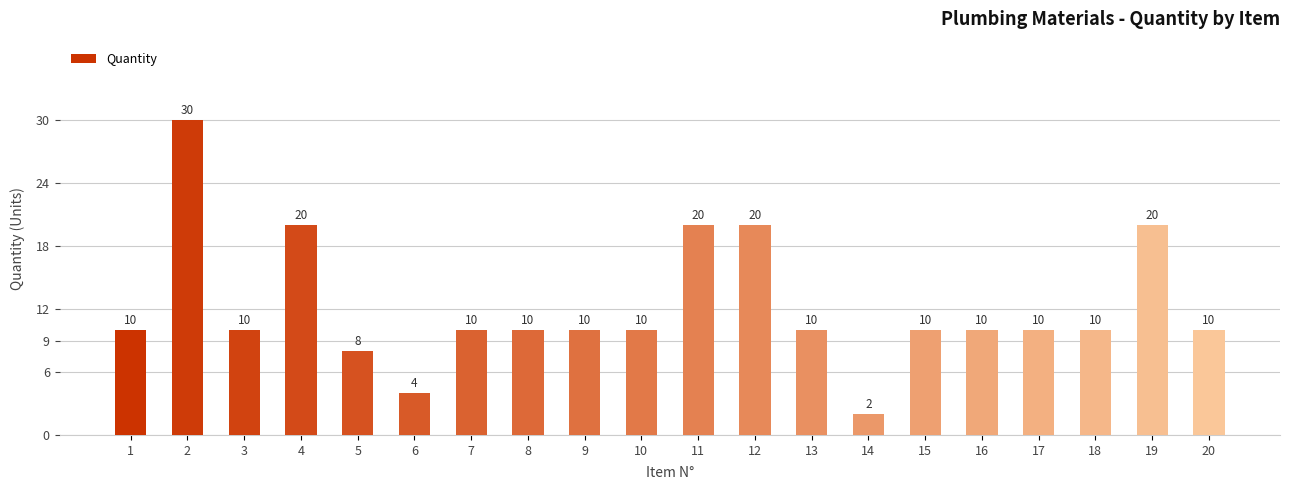

Reading left to right, what are all the values shown in this chart?

10	30	10	20	8	4	10	10	10	10	20	20	10	2	10	10	10	10	20	10